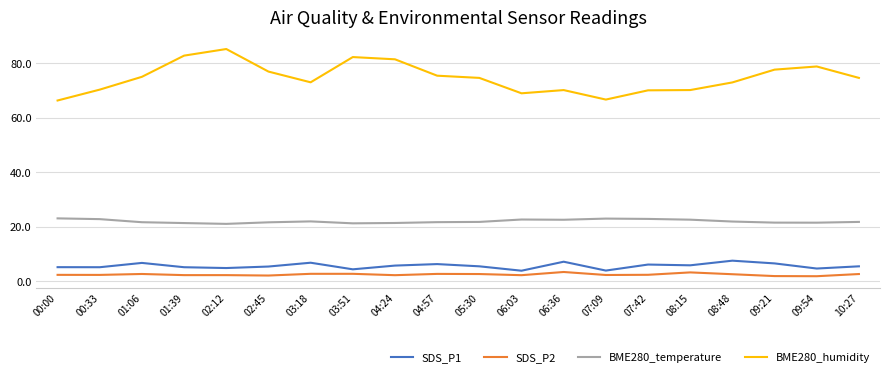

Between 00:33 and 09:21, which series saw the biggest shift?

BME280_humidity